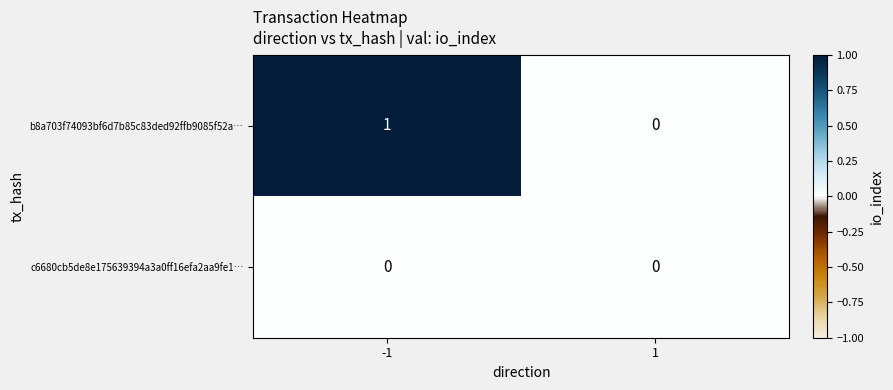

Count the number of data series in this chart.

2